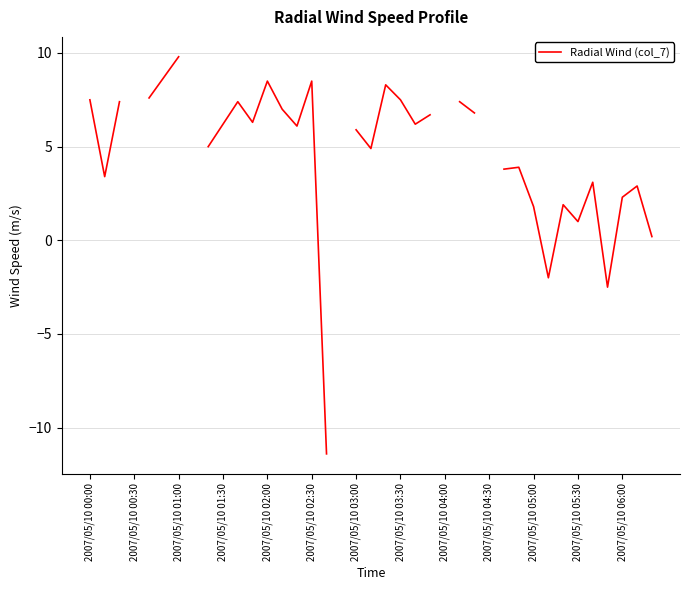

What is the difference between the maximum and minimum values?

21.2